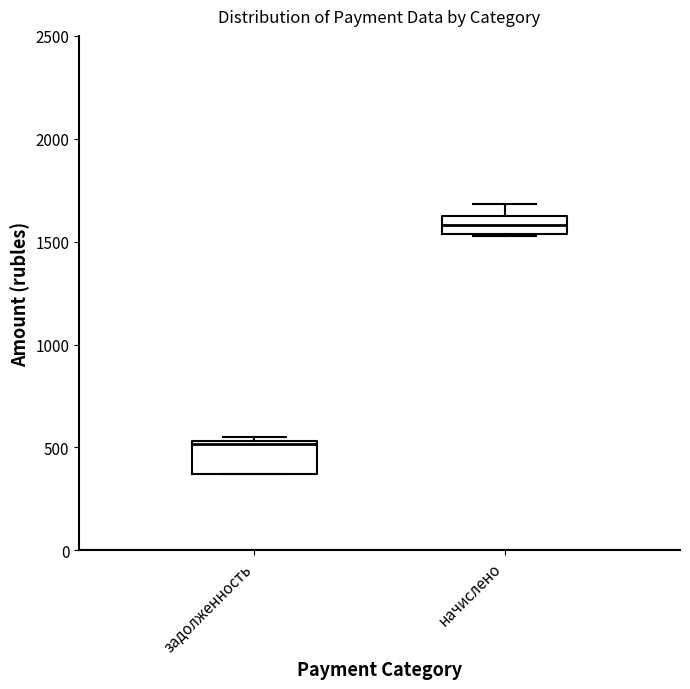

Reading left to right, read every box against the y-axis: the position of its median line, the range the box covers, and the ends of its whiskers. The values are not printed on the chart, so give them approximately, as read against the axis.

задолженность: median 500, box 350 to 550, whiskers 350 to 550 (just above the box's upper edge)
начислено: median 1600, box 1550 to 1650, whiskers 1550 to 1700